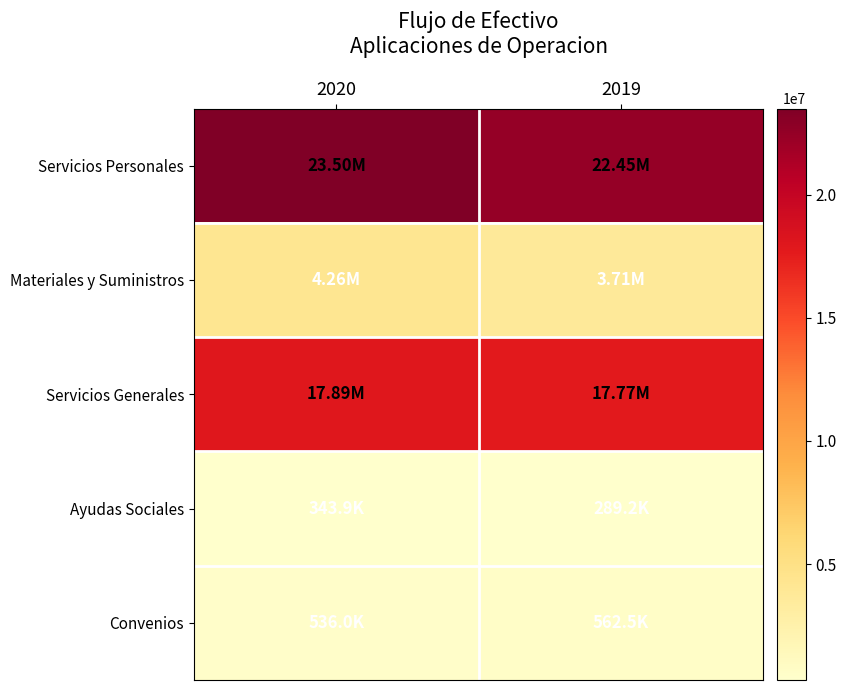

At which category is the sum across all series the highest?

2020